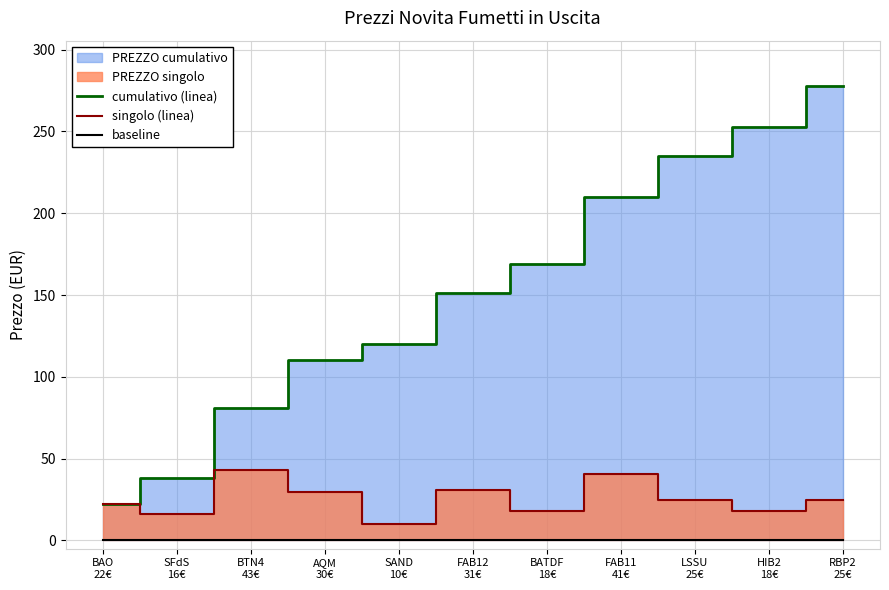

What is the lowest value of the singolo (linea) series?

9.9